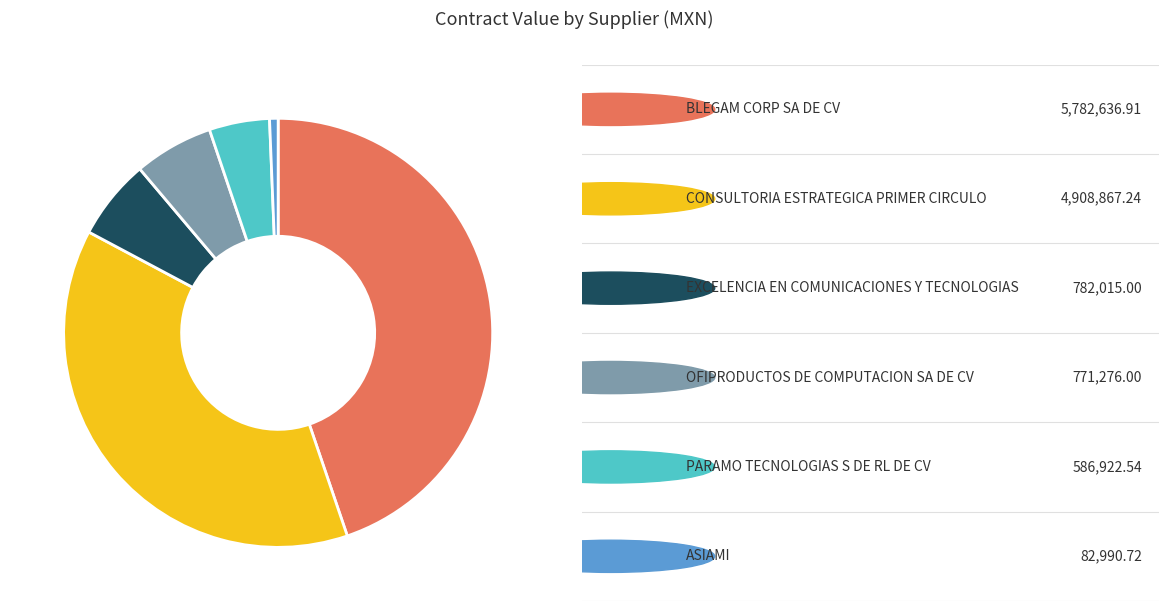

Is there a majority slice in this chart?

No